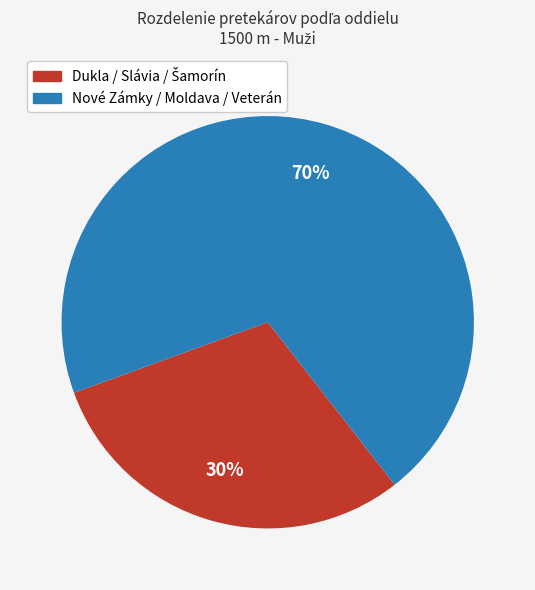

To the nearest percent, what is the difference between the largest and smallest slice percentages?

40%